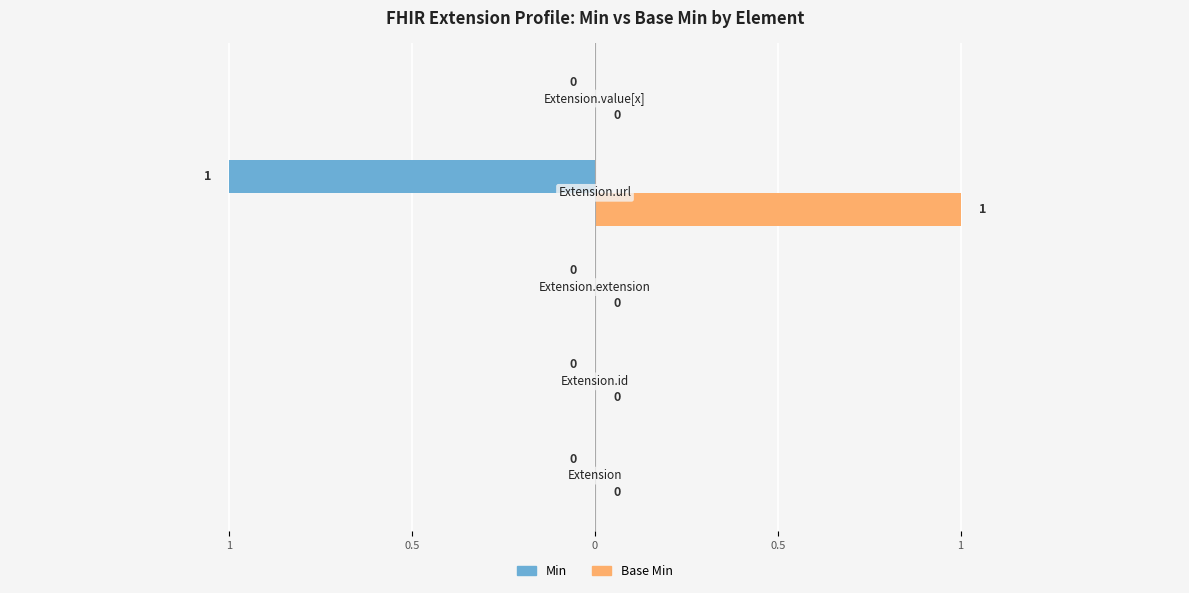

What are all the series names shown in the legend?

Min, Base Min